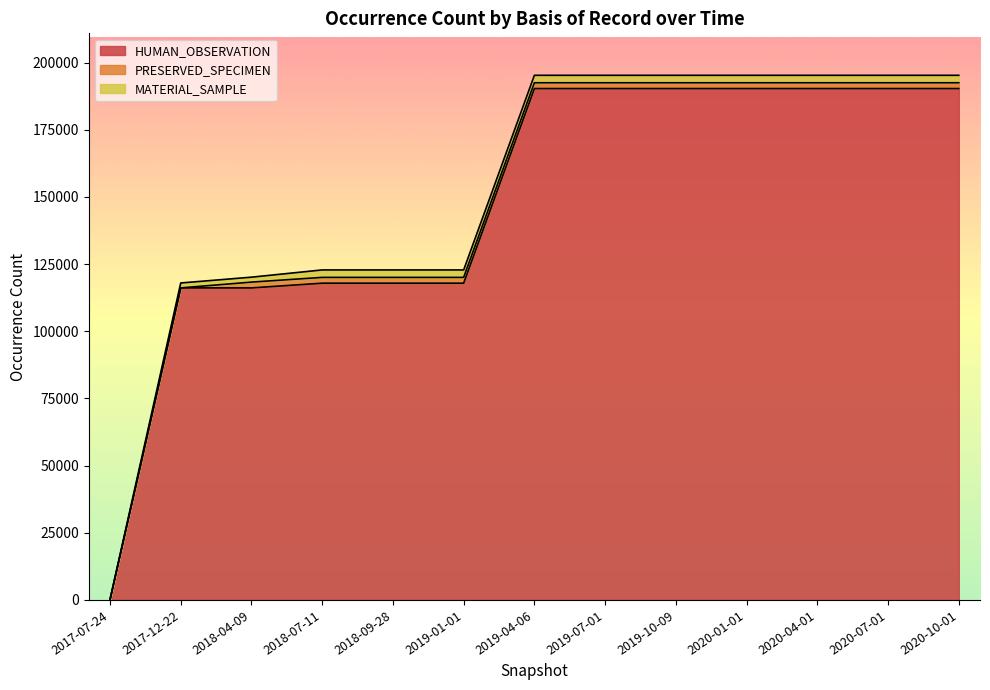

What value does the HUMAN_OBSERVATION series have at 2019-01-01, to the nearest 50?

117900